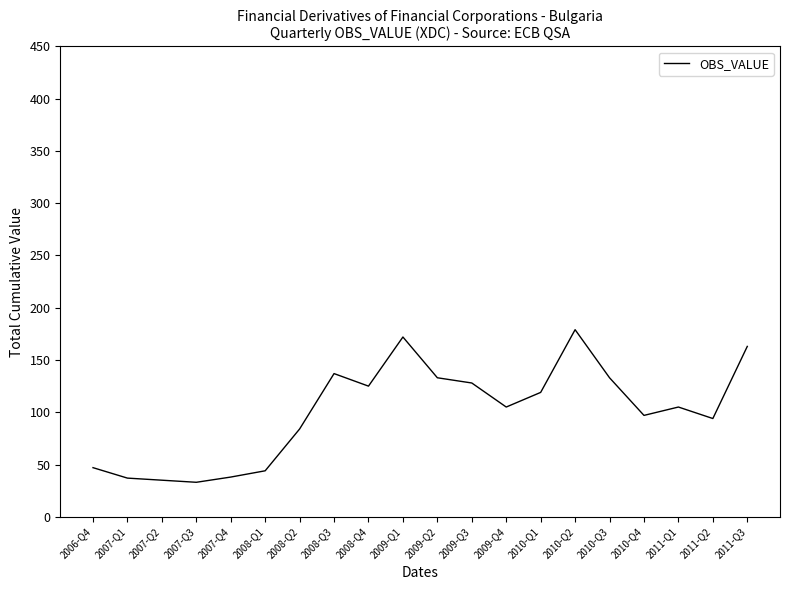

What is the approximate value at 2011-Q3, to the nearest 50?

150